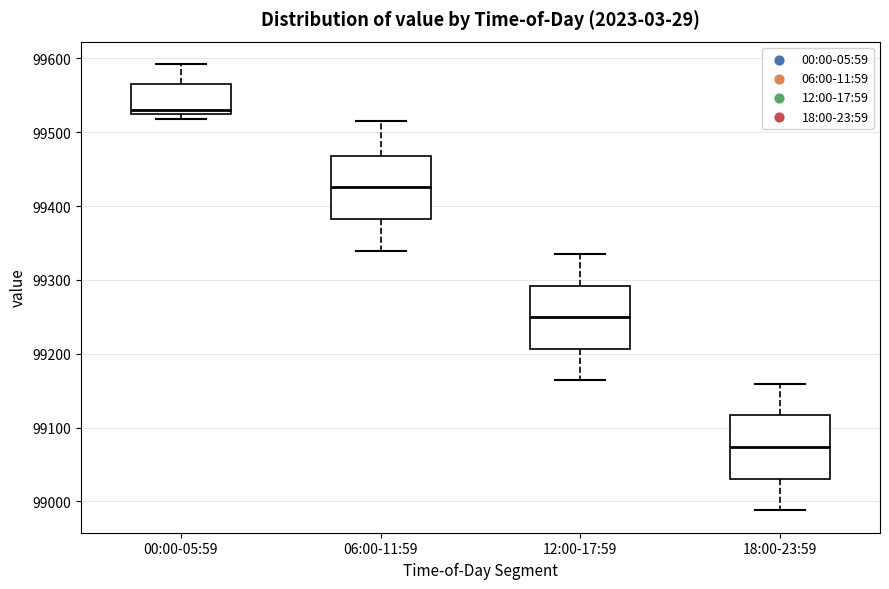

Reading left to right, read every box against the y-axis: the position of its median line, the range the box covers, and the ends of its whiskers. The values are not printed on the chart, so give them approximately, as read against the axis.

00:00-05:59: median 99530, box 99520 to 99570, whiskers 99520 (just below the box's lower edge) to 99590
06:00-11:59: median 99430, box 99380 to 99470, whiskers 99340 to 99520
12:00-17:59: median 99250, box 99210 to 99290, whiskers 99160 to 99340
18:00-23:59: median 99070, box 99030 to 99120, whiskers 98990 to 99160